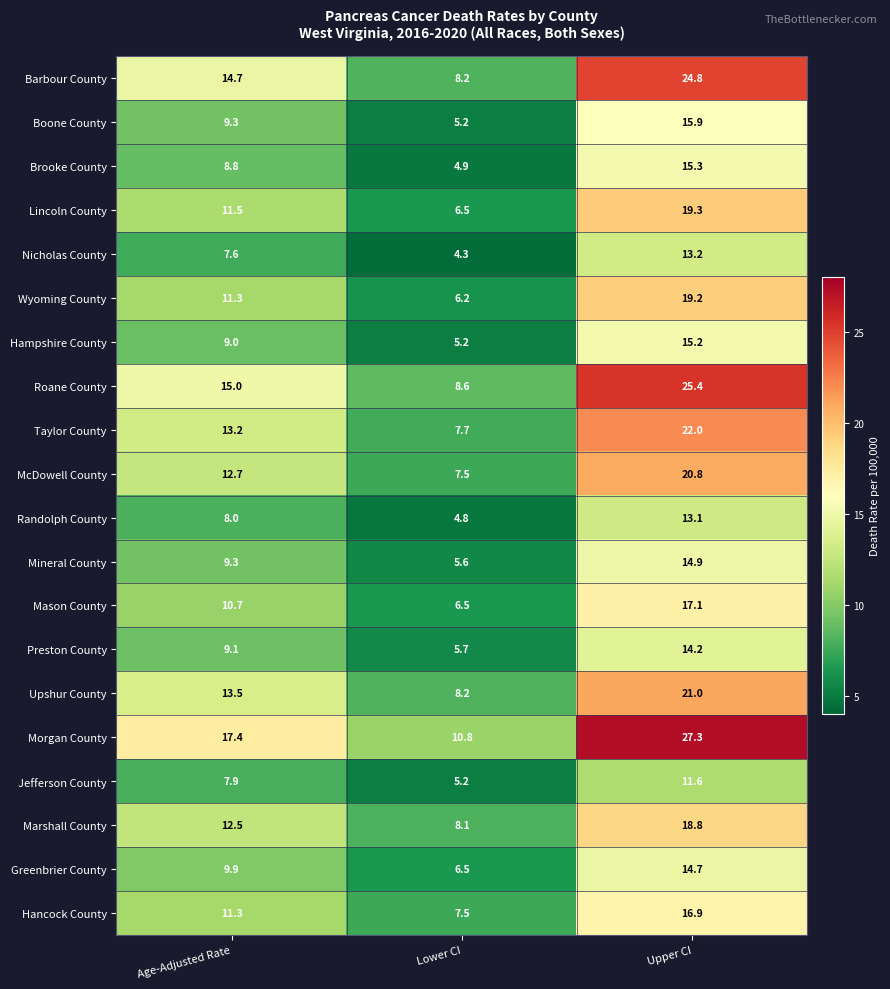

Which label corresponds to the smallest value in the chart?

Lower CI